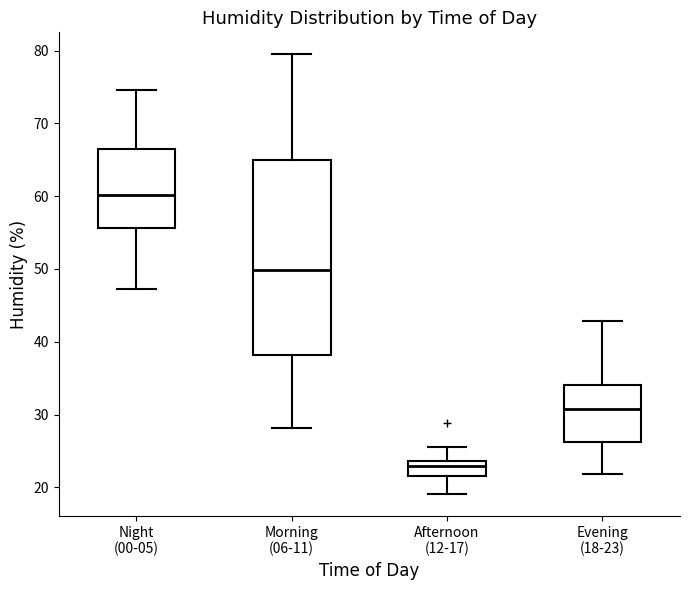

Where is the lower edge of the box for Evening (18-23) on the y-axis? The values are not printed on the chart, so give them approximately, as read against the axis.

26